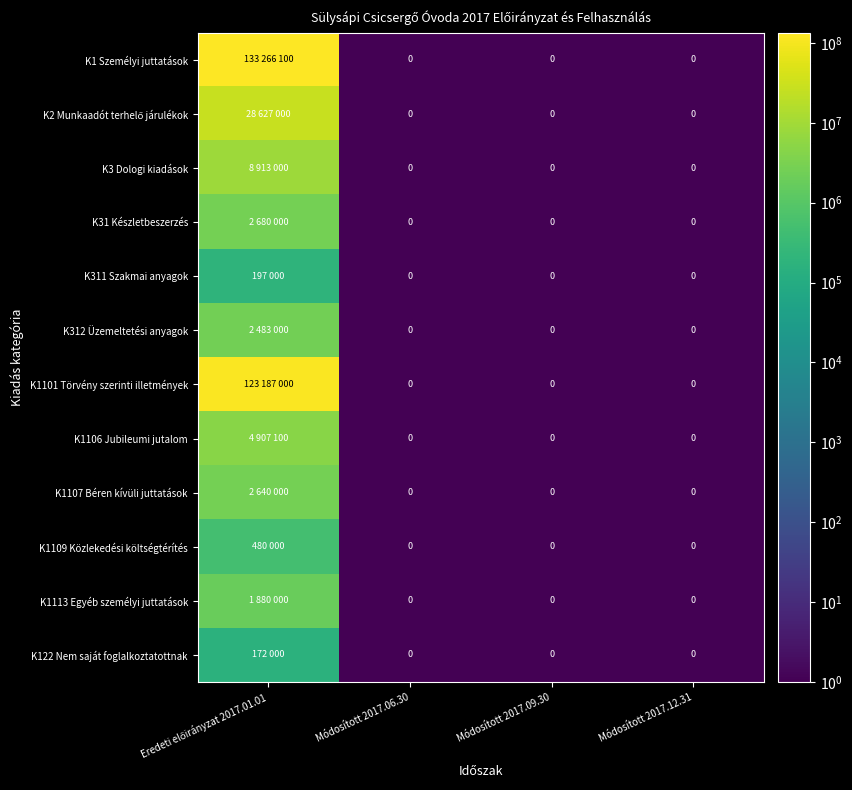

What is the difference between the maximum and minimum values in the K312 Üzemeltetési anyagok series?

2482999.5